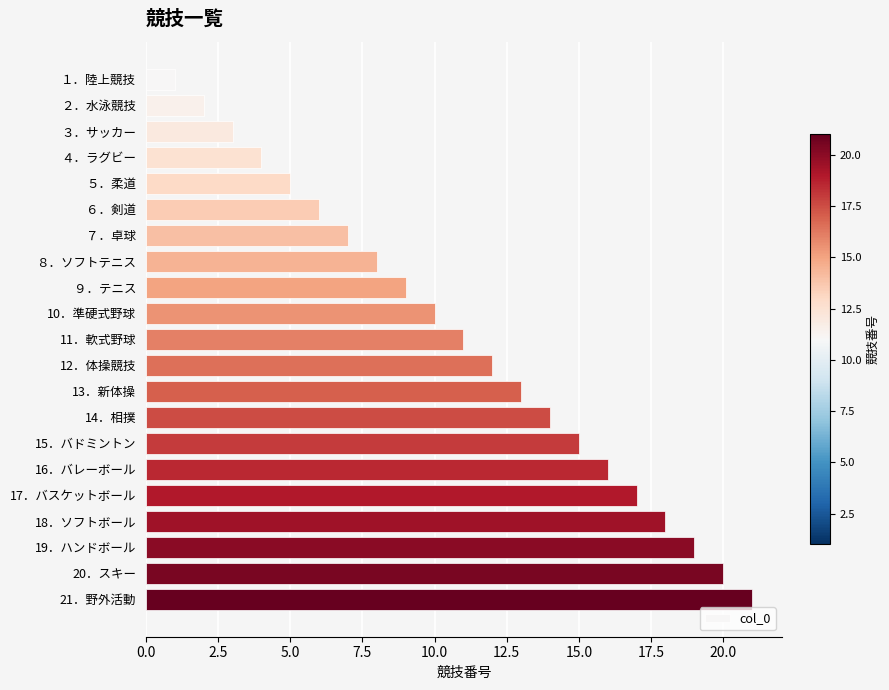

Rank the categories by value from highest to lowest.

21．野外活動, 20．スキー, 19．ハンドボール, 18．ソフトボール, 17．バスケットボール, 16．バレーボール, 15．バドミントン, 14．相撲, 13．新体操, 12．体操競技, 11．軟式野球, 10．準硬式野球, ９．テニス, ８．ソフトテニス, ７．卓球, ６．剣道, ５．柔道, ４．ラグビー, ３．サッカー, ２．水泳競技, １．陸上競技